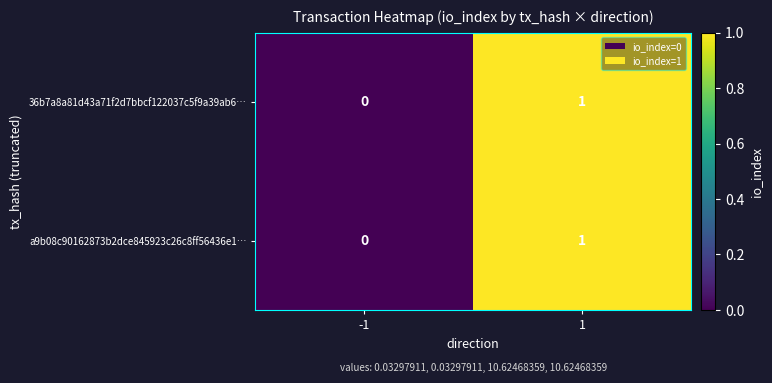

List the labels in order of 36b7a8a81d43a71f2d7bbcf122037c5f9a39ab6… value, largest first.

1, -1